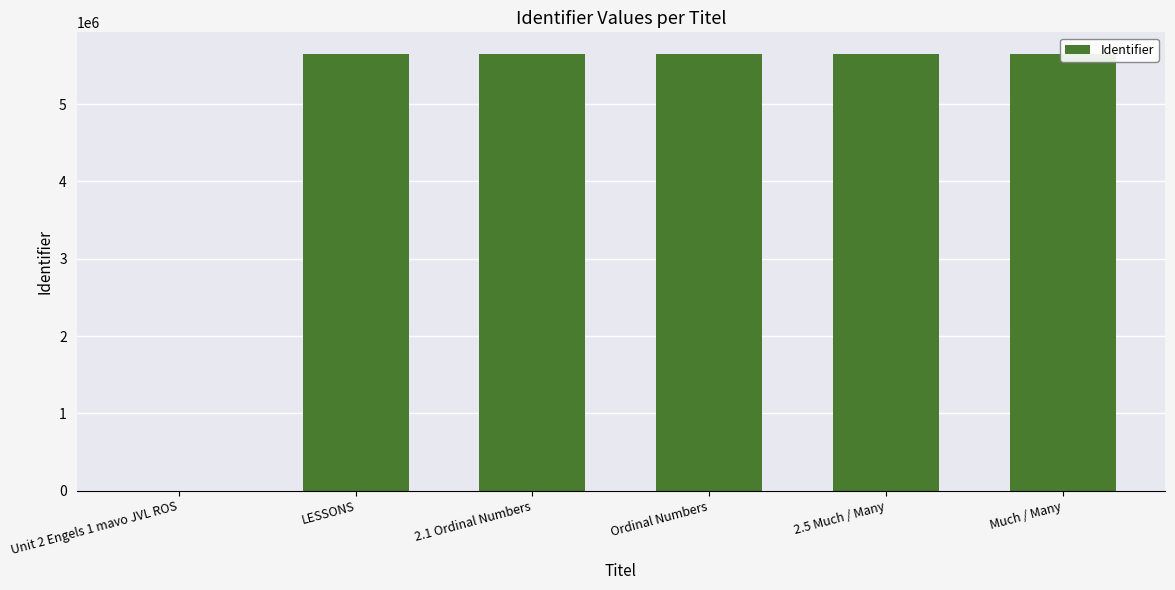

Is it true that the value at Much / Many is 5646640?

True